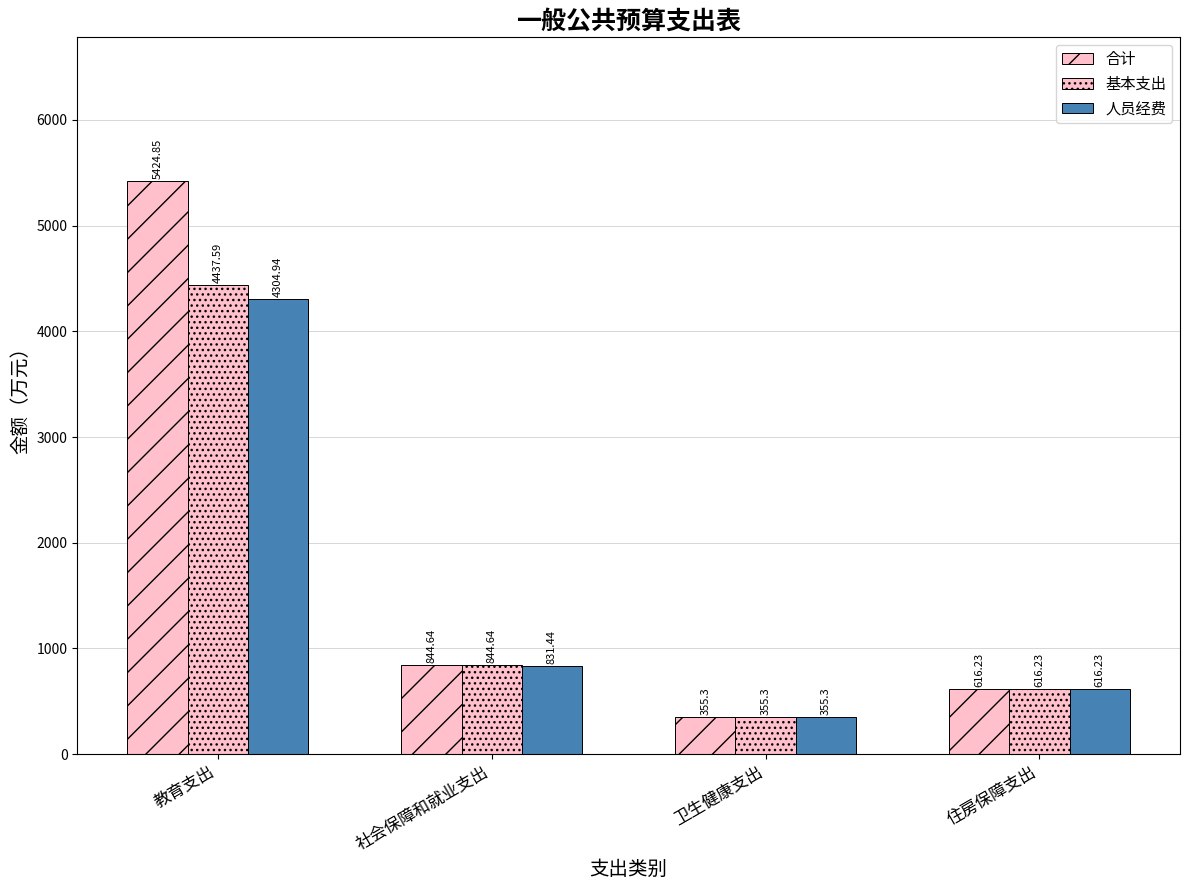

Reading left to right, list all the values displayed in this chart.

合计: 5424.9	844.6	355.3	616.2
基本支出: 4437.6	844.6	355.3	616.2
人员经费: 4304.9	831.4	355.3	616.2